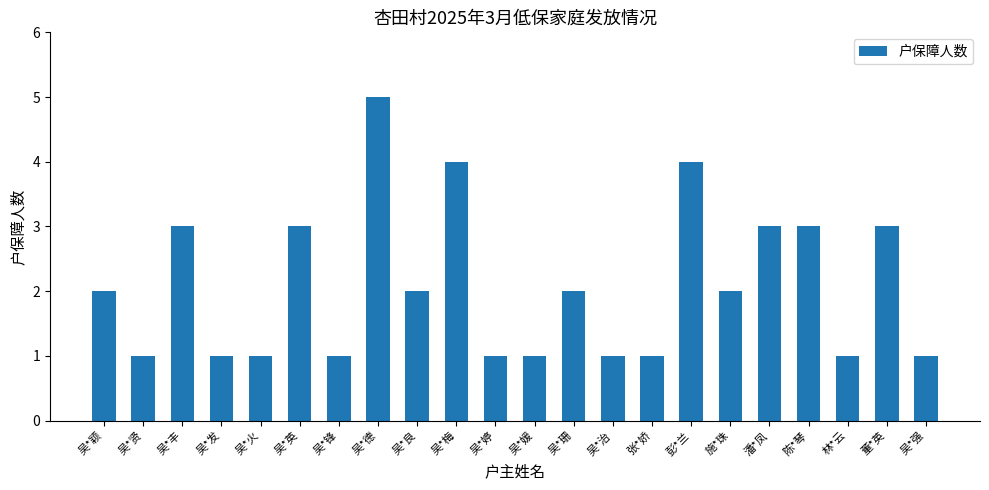

Which has a higher value, 吴*梅 or 吴*锋?

吴*梅